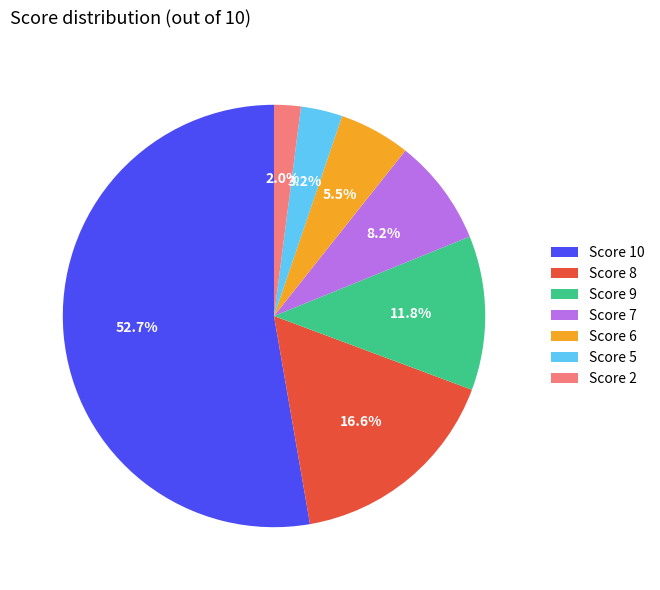

Rank the categories by value from lowest to highest.

Score 2, Score 5, Score 6, Score 7, Score 9, Score 8, Score 10